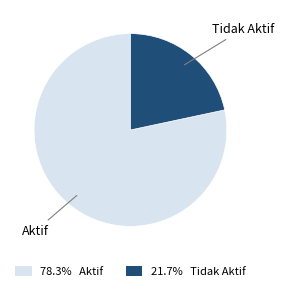

Approximately how many times larger is the value at 21.7% Tidak Aktif compared to 78.3% Aktif?

0.3